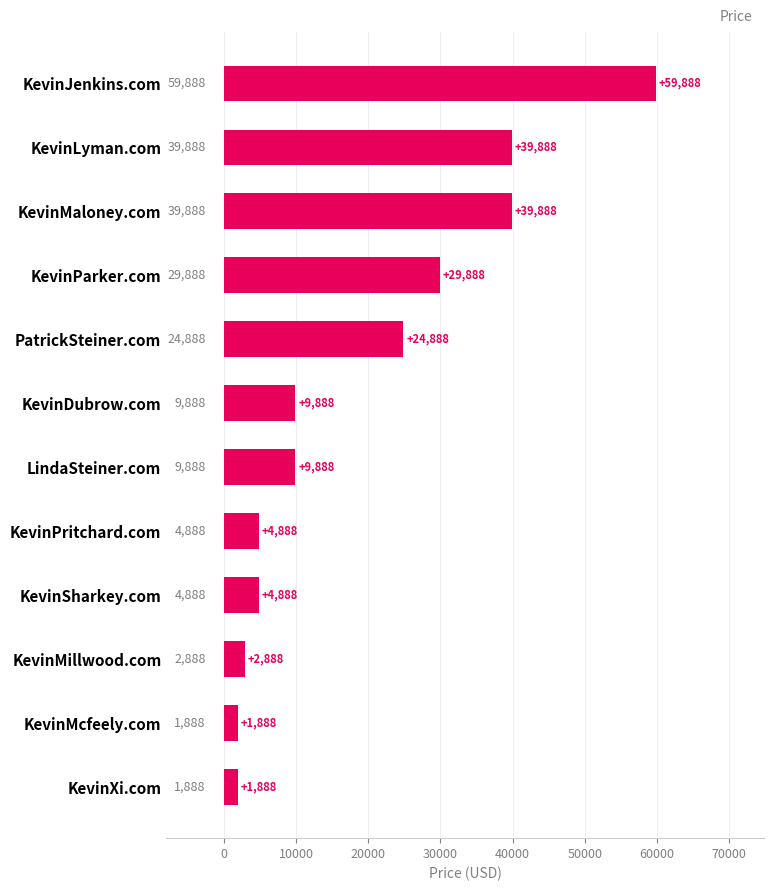

How many bars are there in total?

12